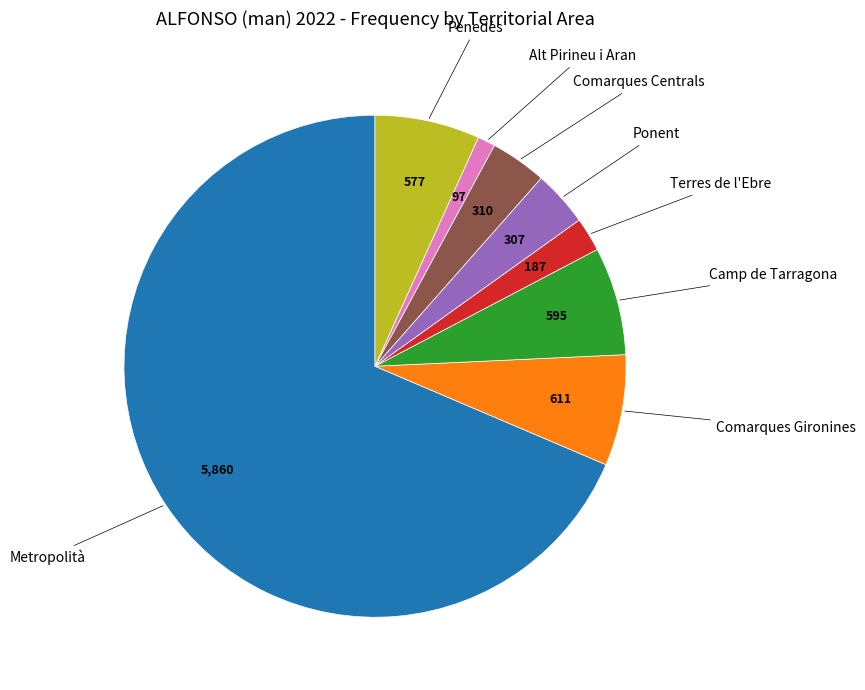

What is the ratio of the value at Penedès to the value at Comarques Gironines?

0.9